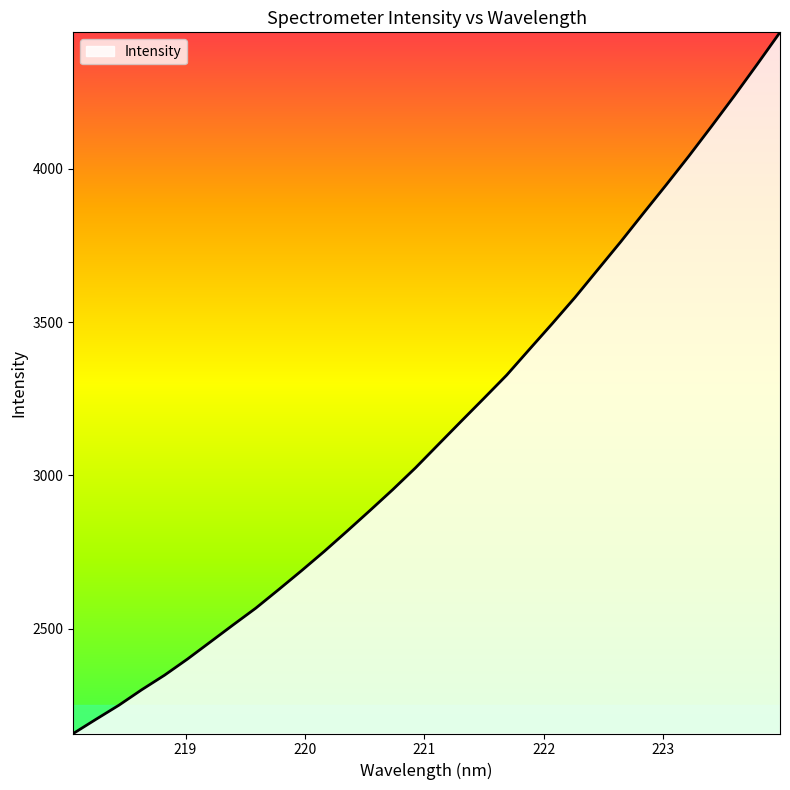

What is the minimum value shown in the chart?

2158.1